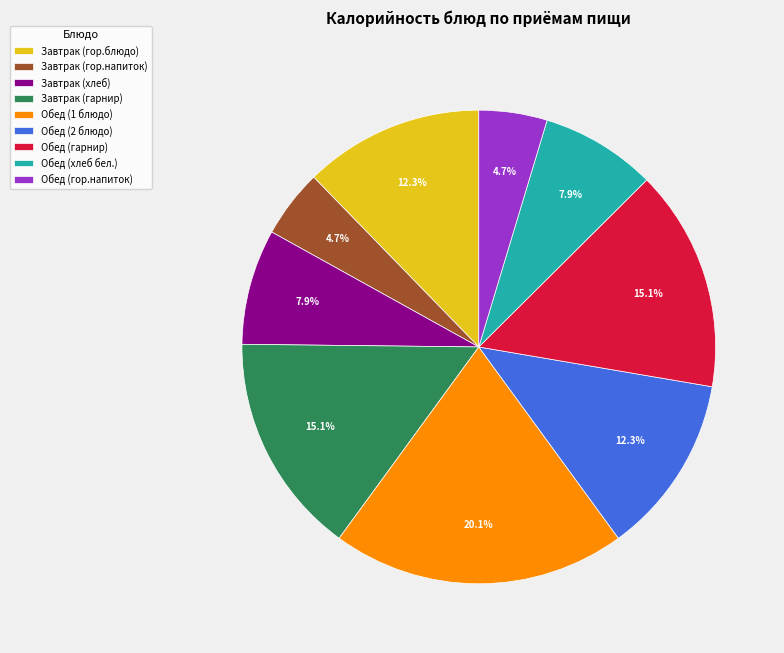

True or false: Обед (хлеб бел.) accounts for 8% of the total.

True